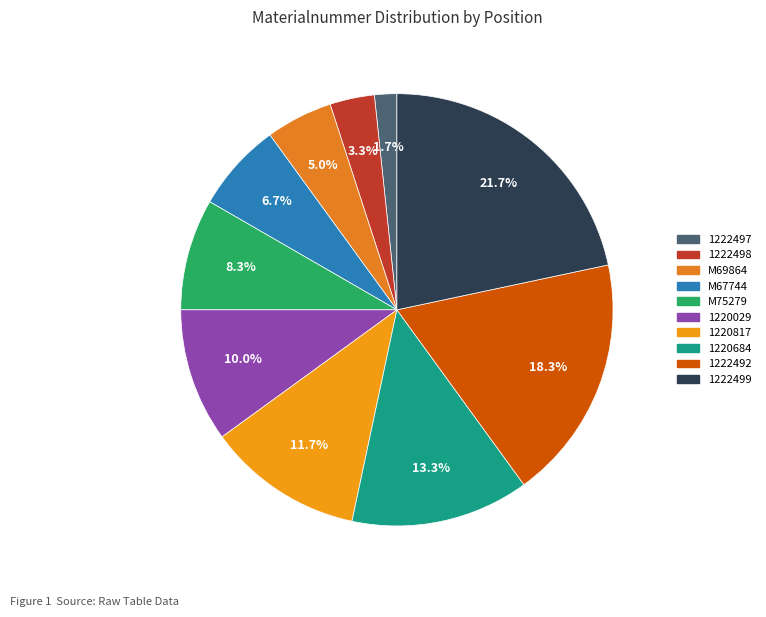

Rank the categories by value from highest to lowest.

1222499, 1222492, 1220684, 1220817, 1220029, M75279, M67744, M69864, 1222498, 1222497